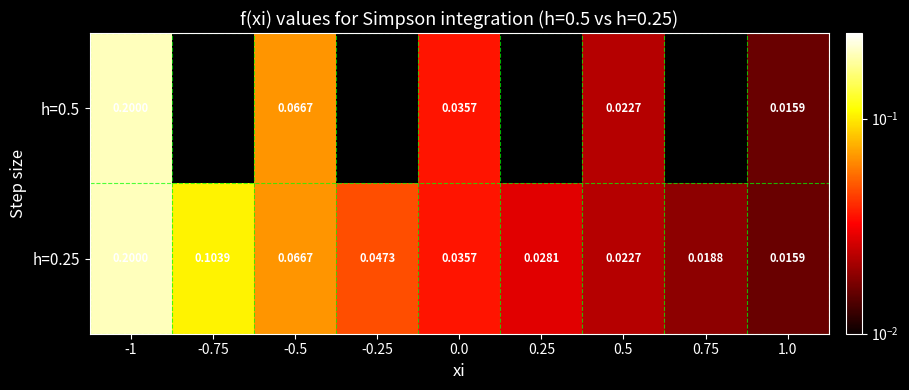

Rank the series by their average value, from lowest to highest.

h=0.5, h=0.25